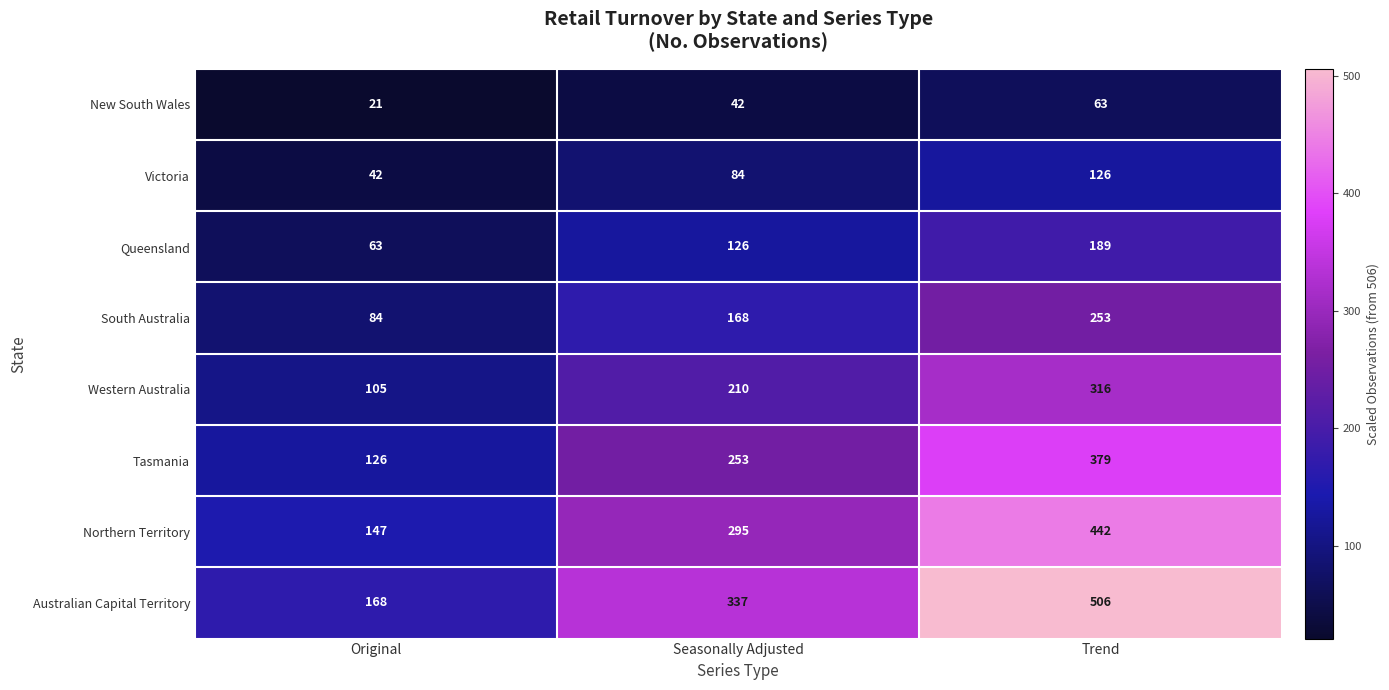

True or false: Australian Capital Territory has a value of 506 at Trend.

True